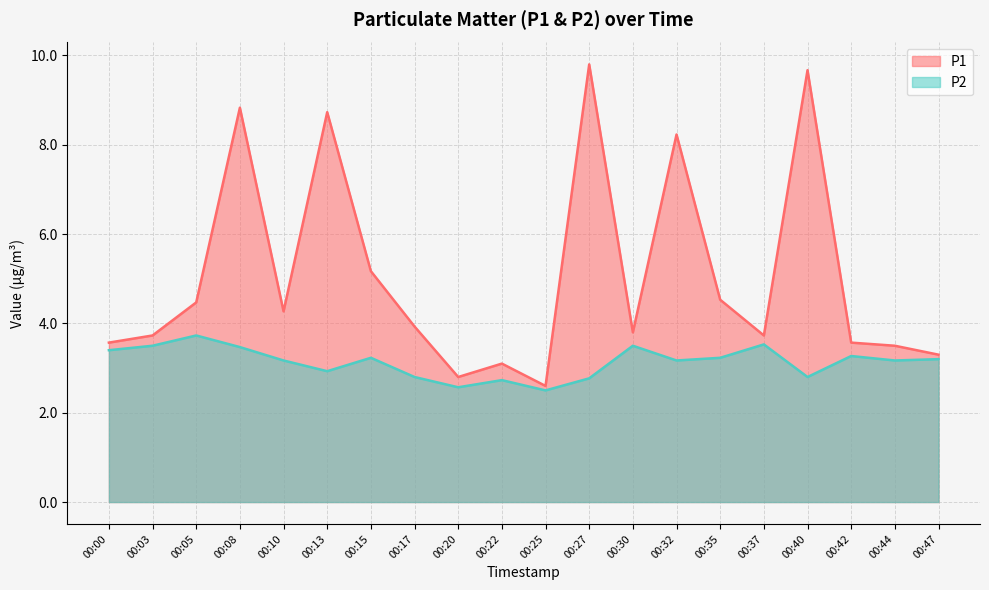

True or false: P1 and P2 intersect in this chart.

False